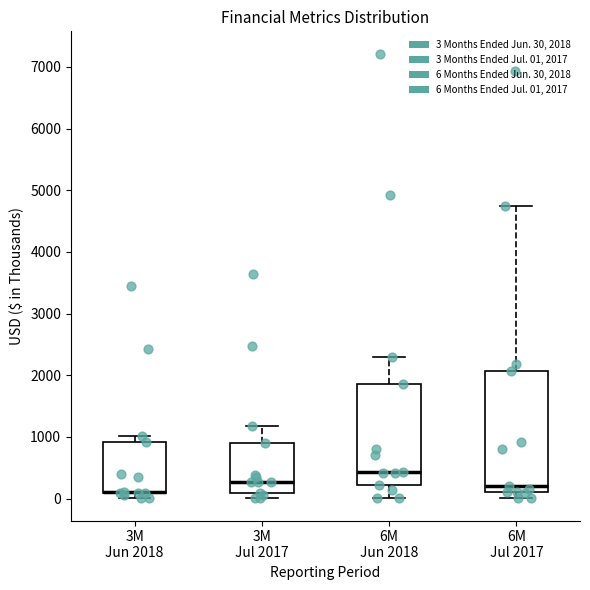

Reading left to right, read every box against the y-axis: the position of its median line, the range the box covers, and the ends of its whiskers. The values are not printed on the chart, so give them approximately, as read against the axis.

3M Jun 2018: median 100 (drawn on the box's lower edge), box 100 to 900, whiskers 0 to 1000
3M Jul 2017: median 300, box 100 to 900, whiskers 0 to 1200
6M Jun 2018: median 400, box 200 to 1900, whiskers 0 to 2300
6M Jul 2017: median 200, box 100 to 2100, whiskers 0 to 4700